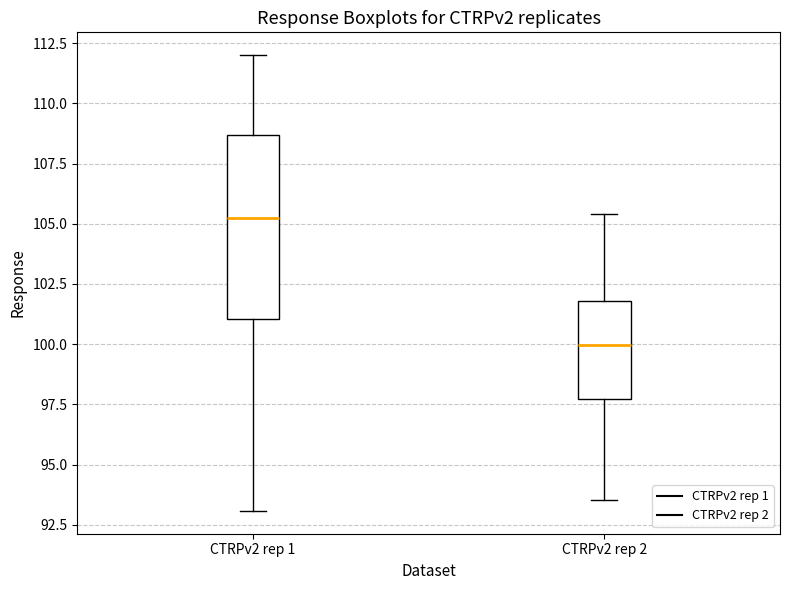

Reading left to right, read every box against the y-axis: the position of its median line, the range the box covers, and the ends of its whiskers. The values are not printed on the chart, so give them approximately, as read against the axis.

CTRPv2 rep 1: median 105.5, box 101.0 to 108.5, whiskers 93.0 to 112.0
CTRPv2 rep 2: median 100.0, box 97.5 to 102.0, whiskers 93.5 to 105.5